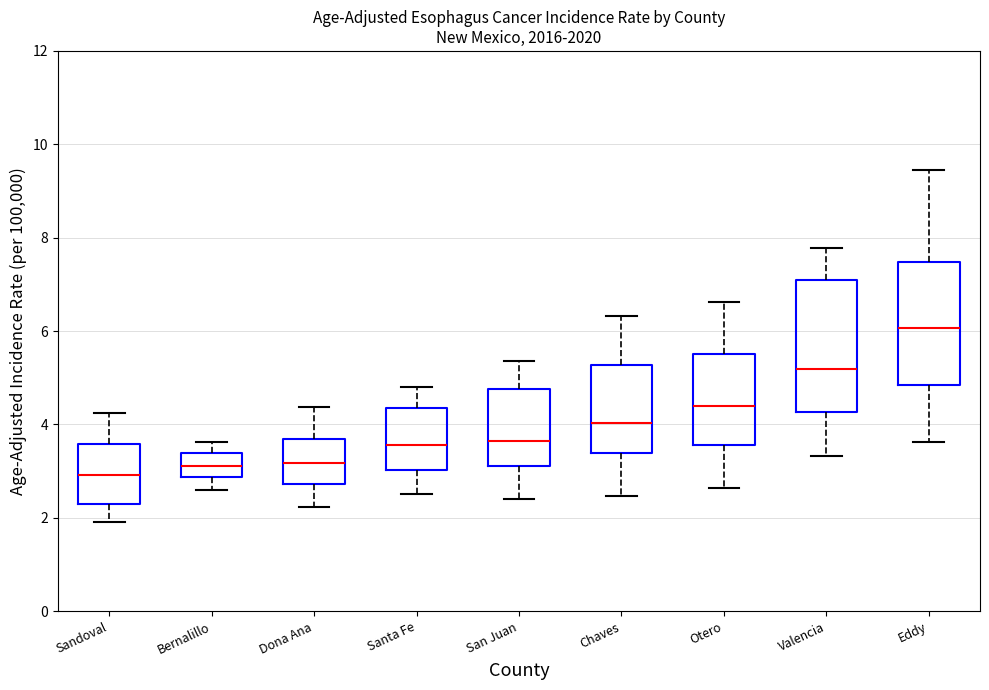

Which box's median line is the highest?

Eddy